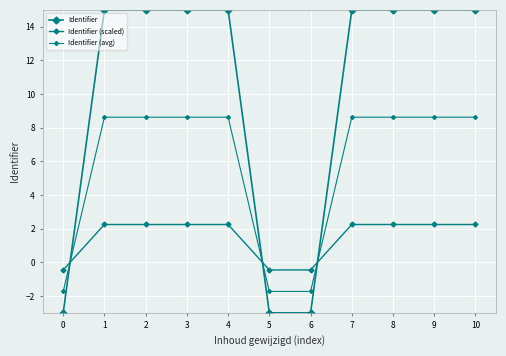

Is the value of Identifier (avg) at 4 greater than the value of Identifier at 9?

No